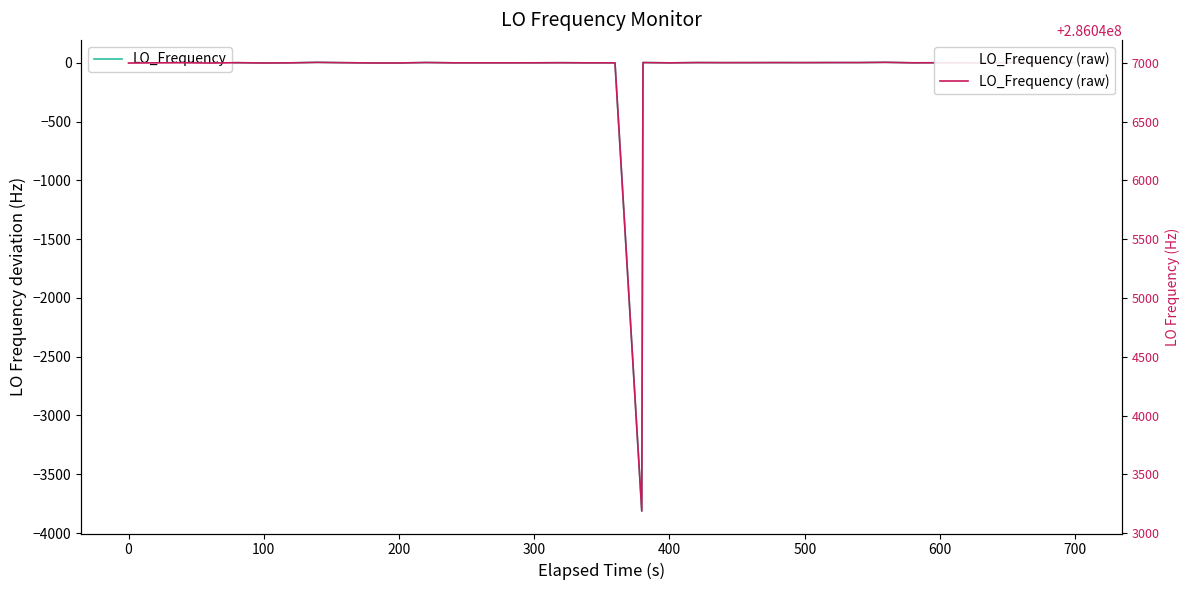

True or false: LO_Frequency and LO_Frequency (raw) cross at least once.

False